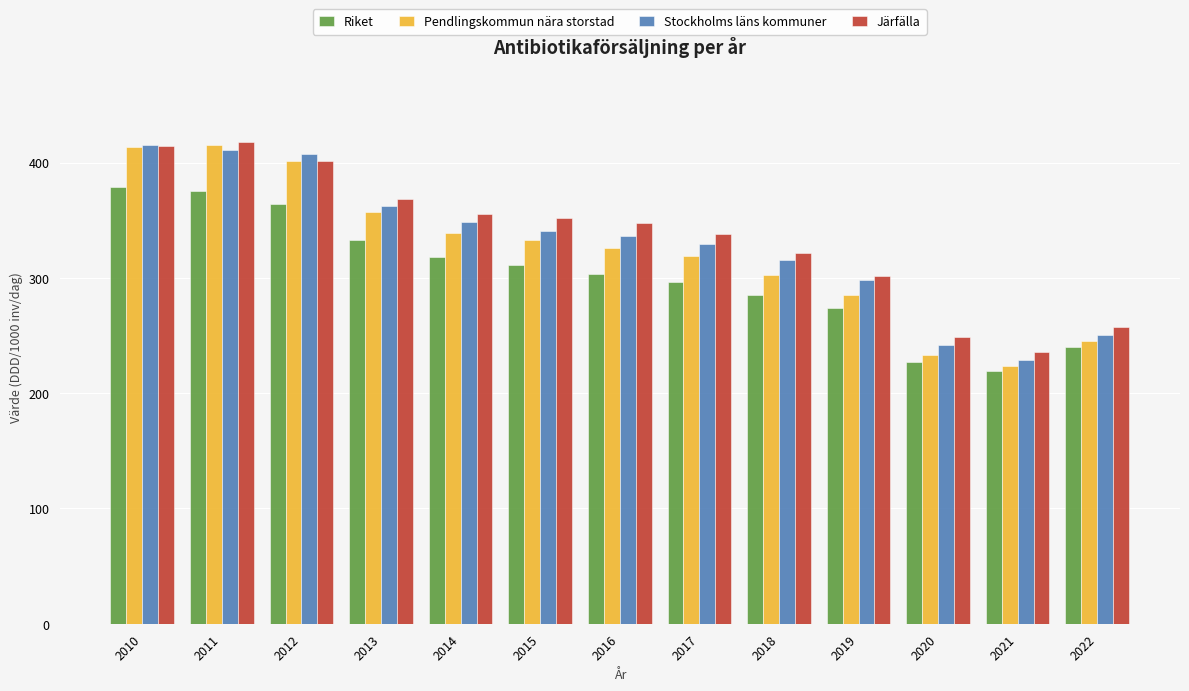

Is the value of Riket at 2011 greater than the value of Pendlingskommun nära storstad at 2017?

Yes